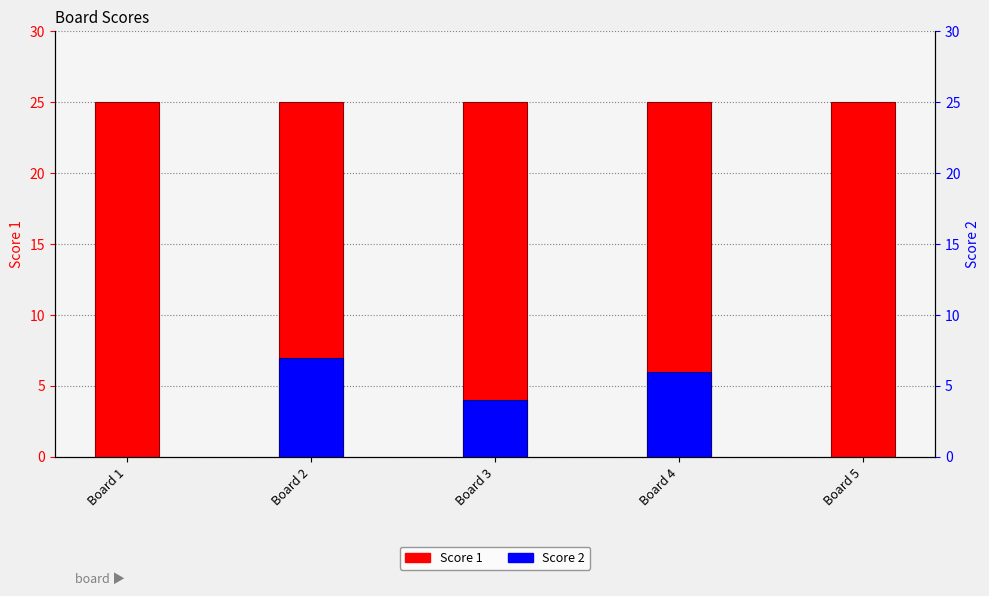

What are all the series names shown in the legend?

Score 1, Score 2